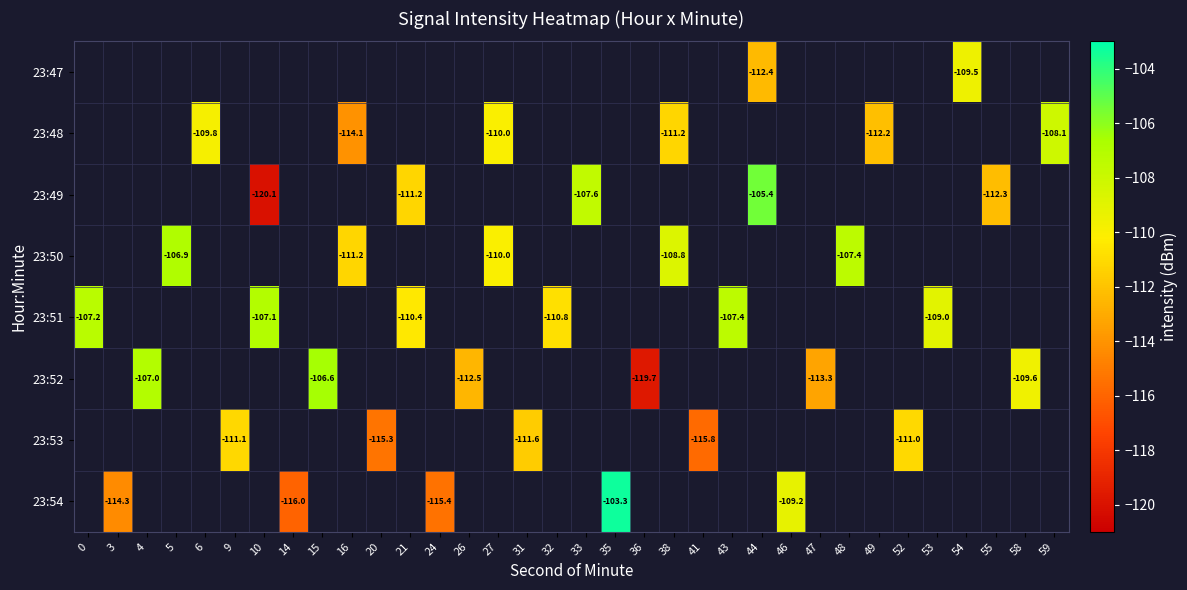

At which category does the chart reach its peak across all series?

35